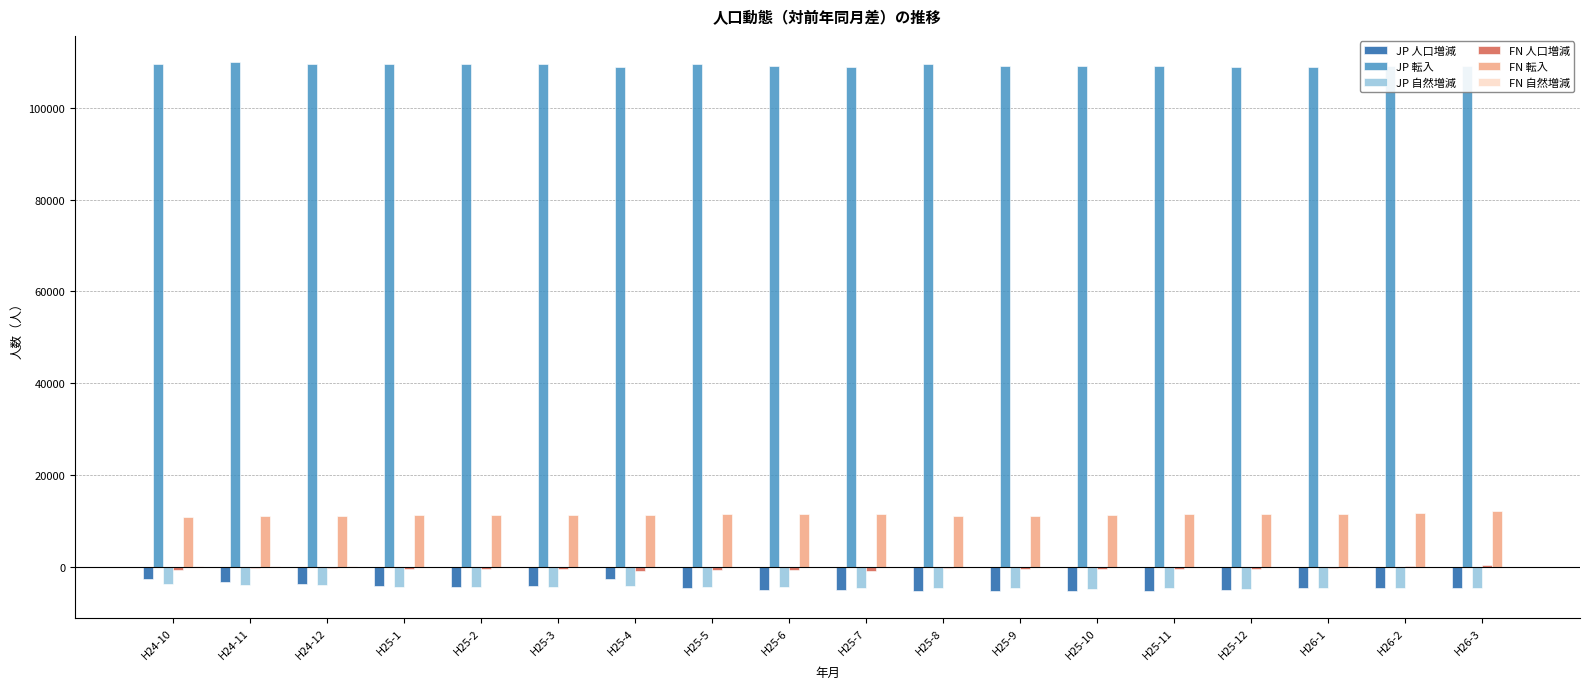

Where does the JP 自然増減 series first go above -4454?

H24-10